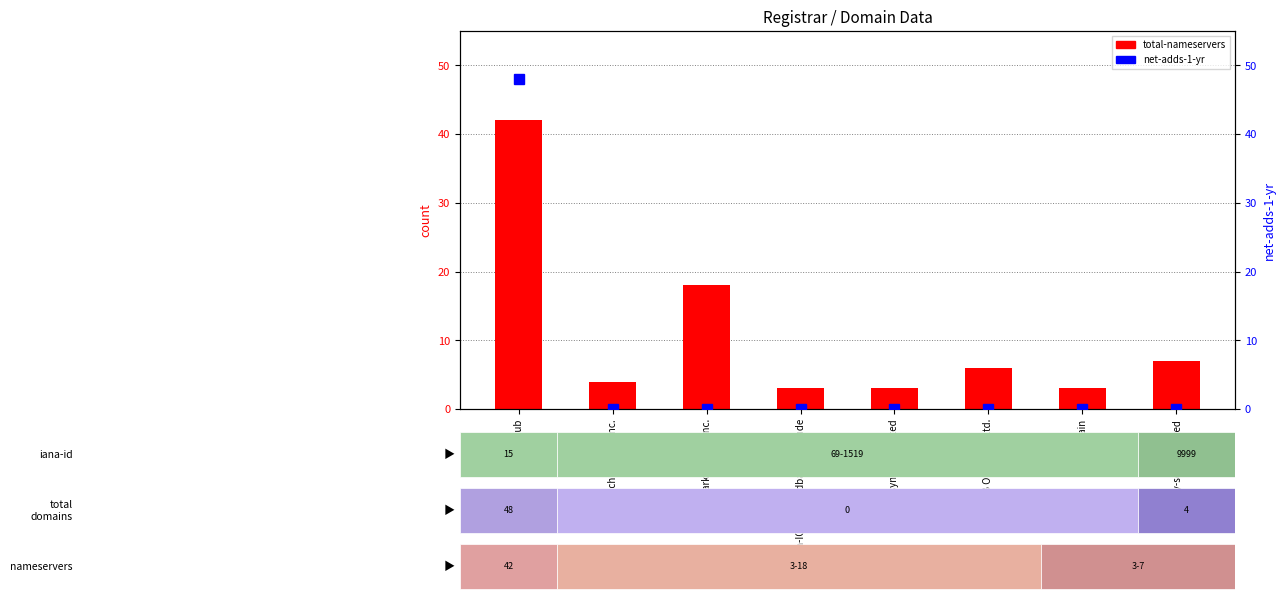

Rank the series by their maximum value, from highest to lowest.

net-adds-1-yr, total-nameservers